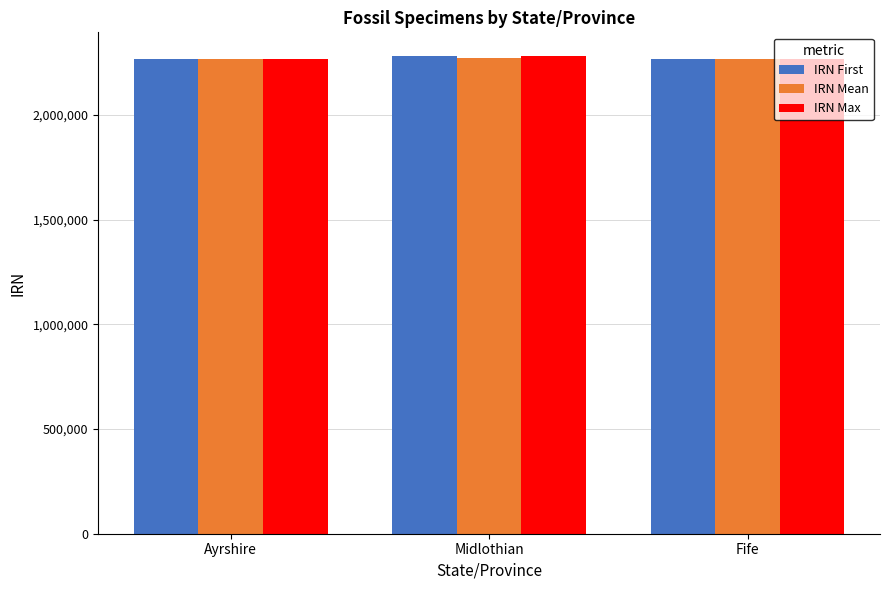

What is the minimum value shown in the chart?

2267802.0